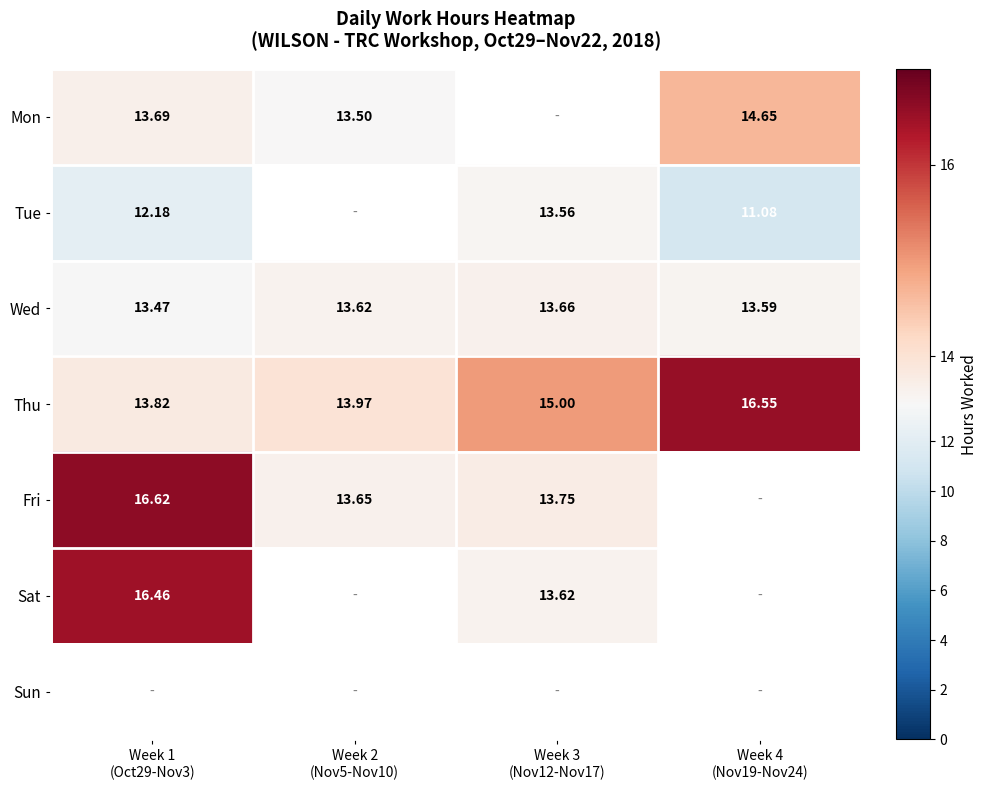

Which series has the largest range (max minus min)?

Fri